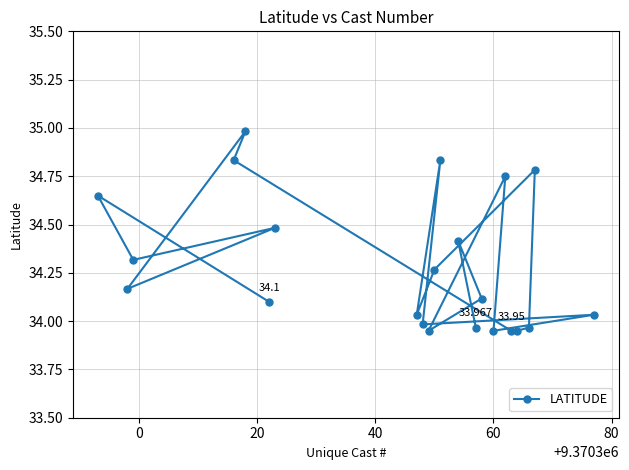

Count the number of data series in this chart.

1